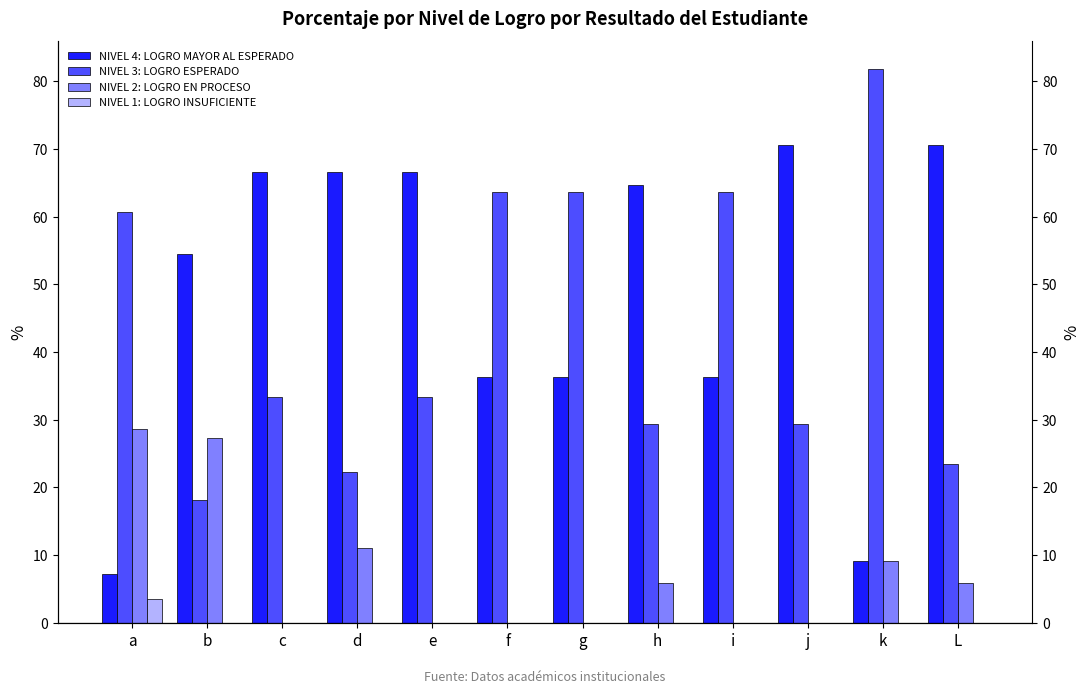

Which series has the widest spread of values?

NIVEL 3: LOGRO ESPERADO